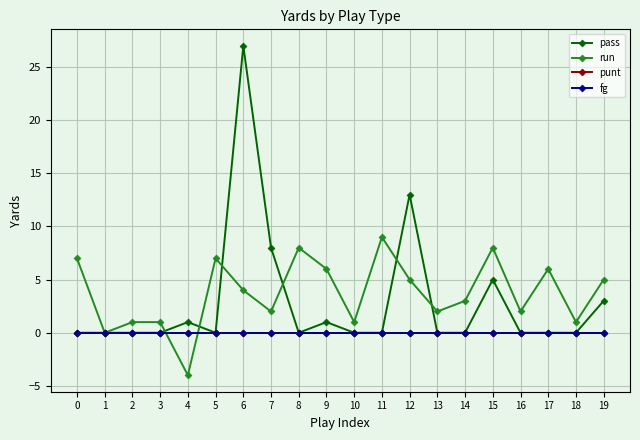

Is this an area chart (filled region under the line)?

No